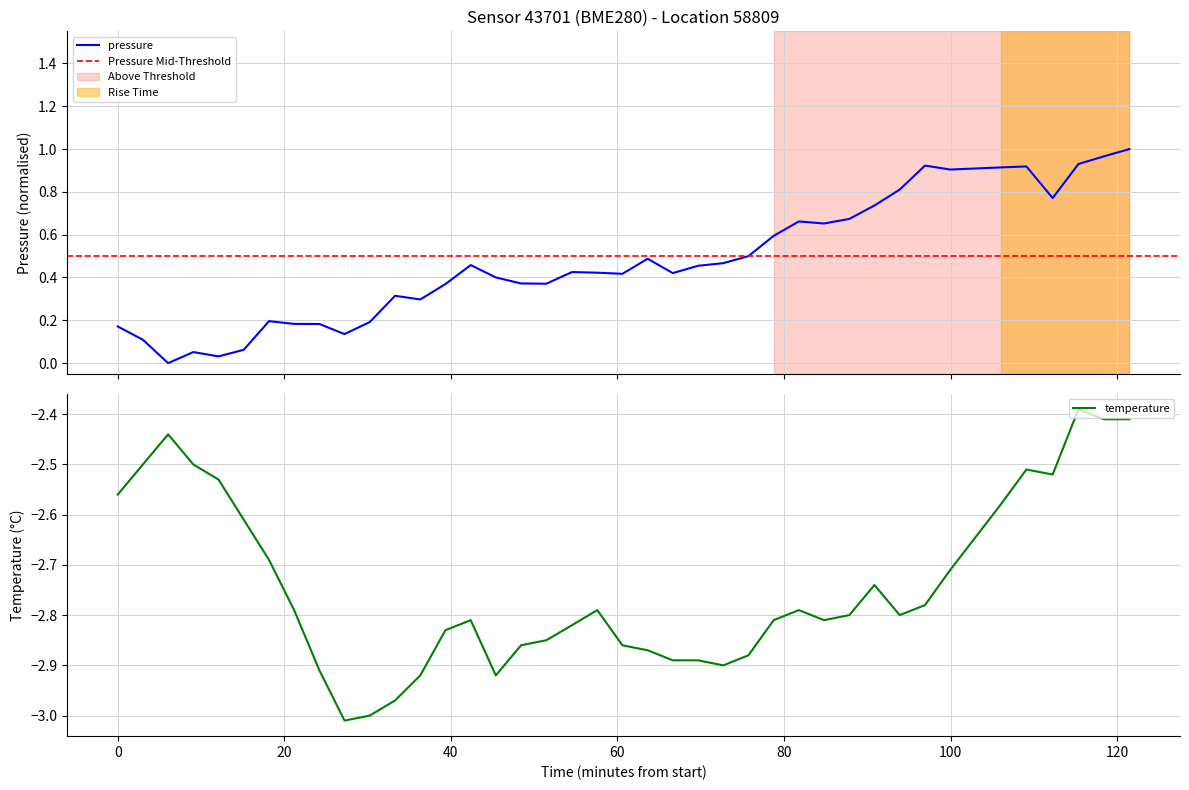

What is the sum of all temperature values?

-109.7